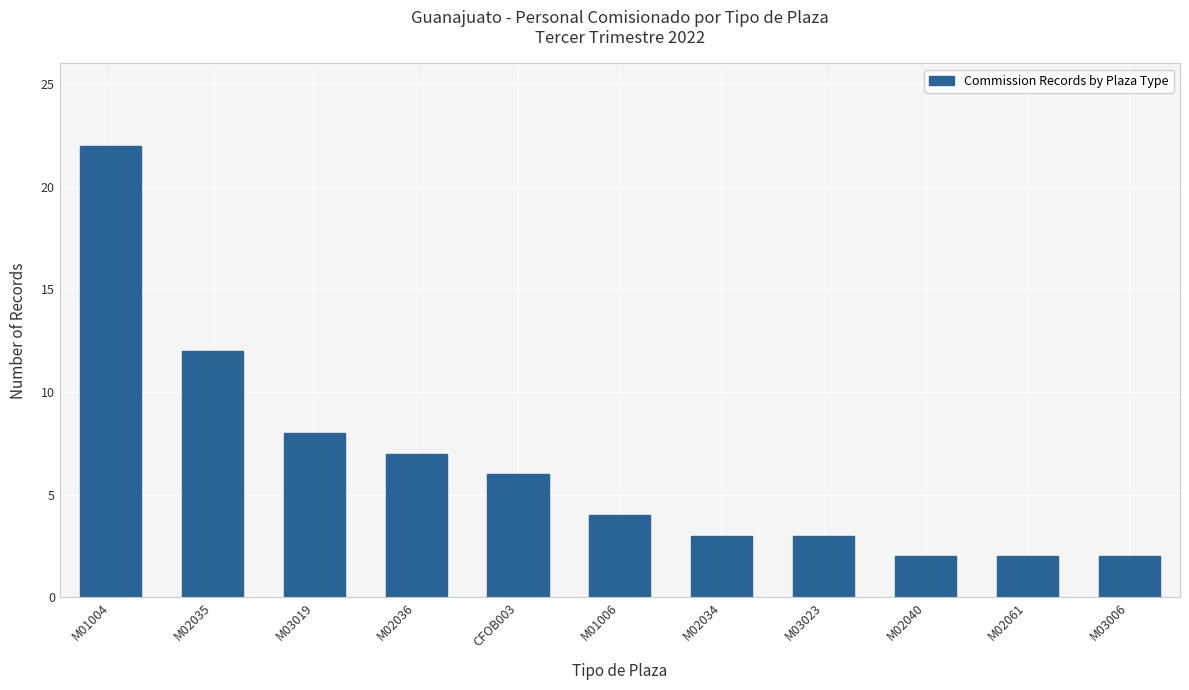

How many bars are there in total?

11